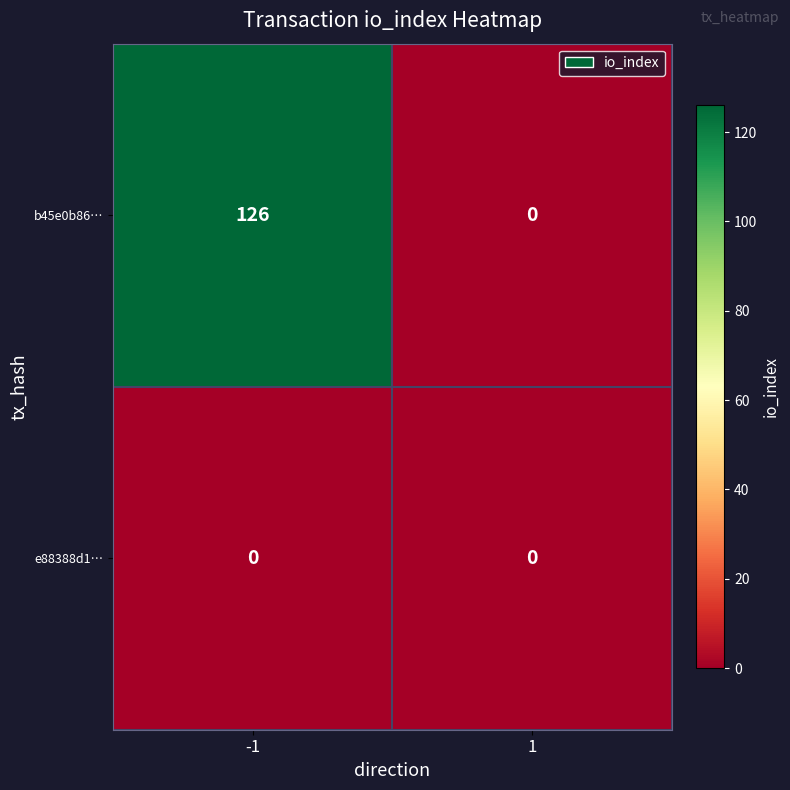

Rank the series by their average value, from lowest to highest.

e88388d1…, b45e0b86…